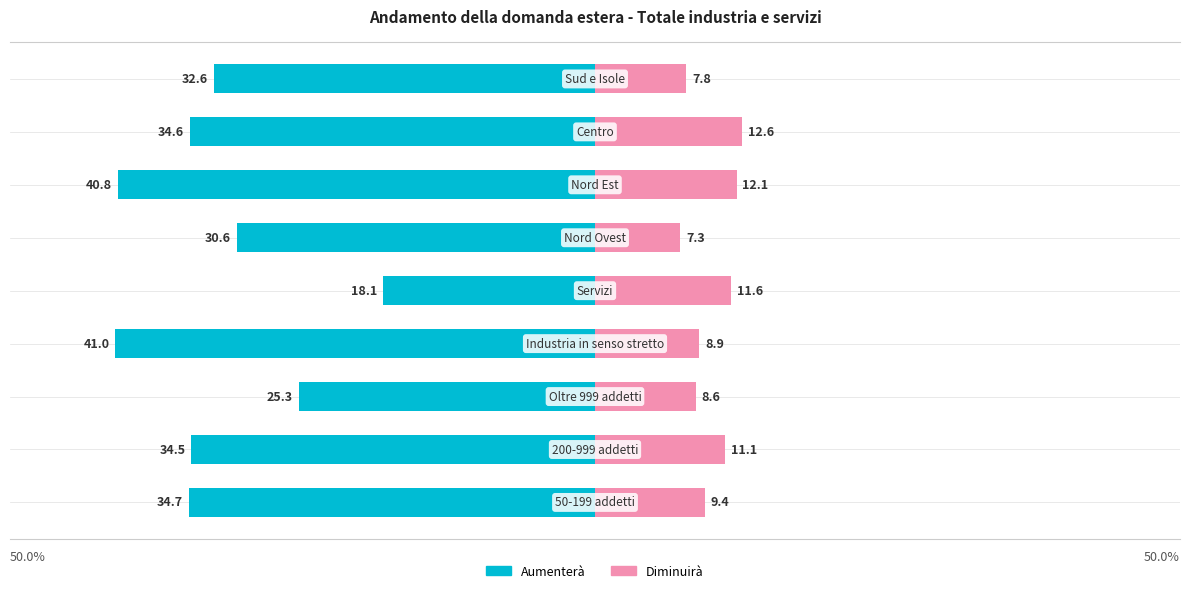

What is the average value of the Diminuirà series?

9.9